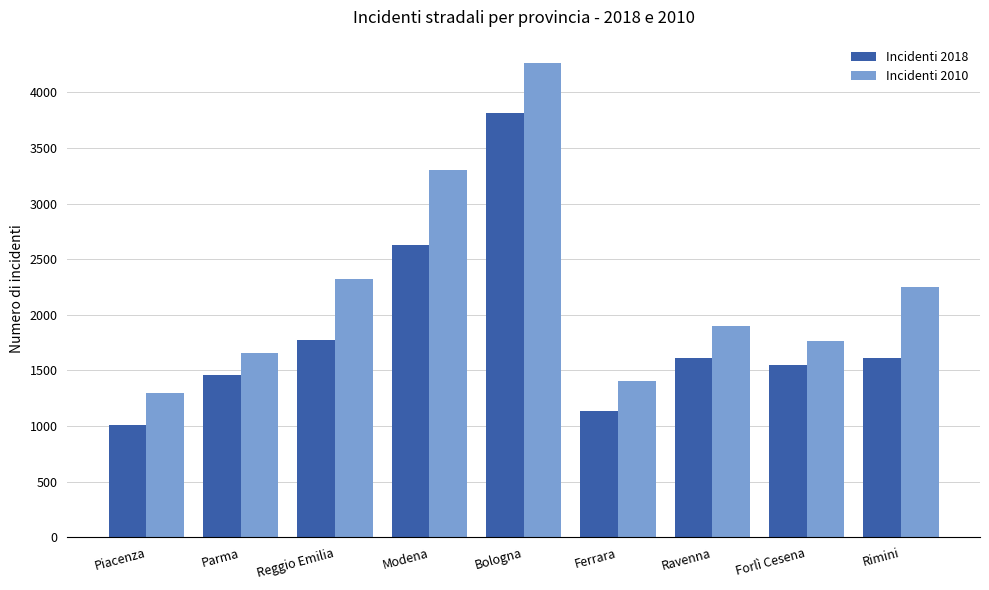

How many groups of bars are there?

9